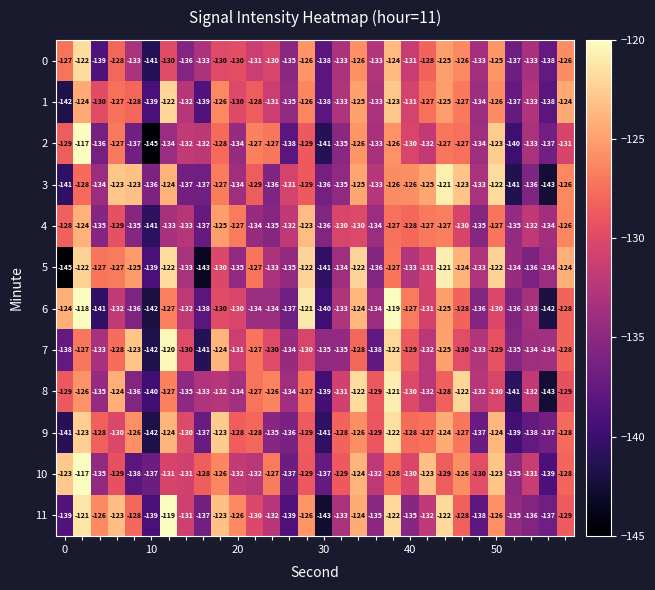

What is the difference between the maximum and minimum values in the 2 series?

28